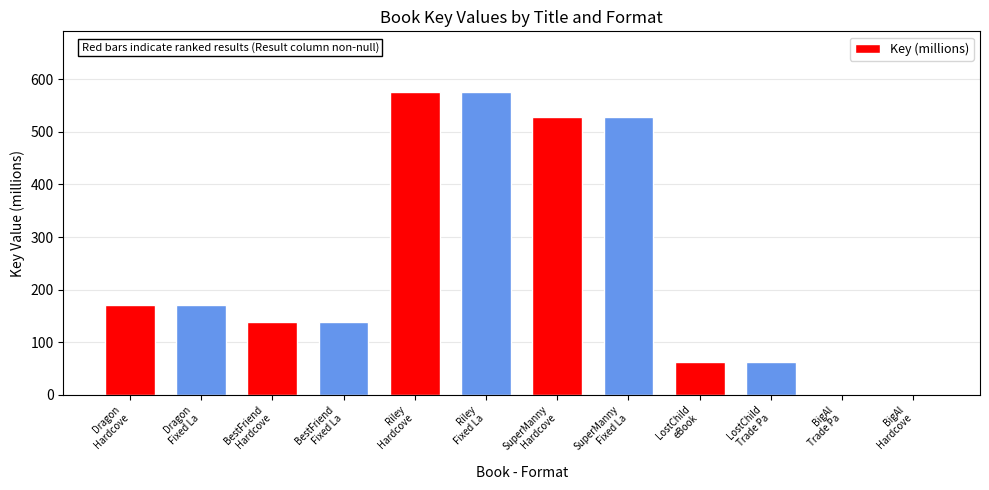

What is the approximate value at Dragon
Hardcove?

170.3